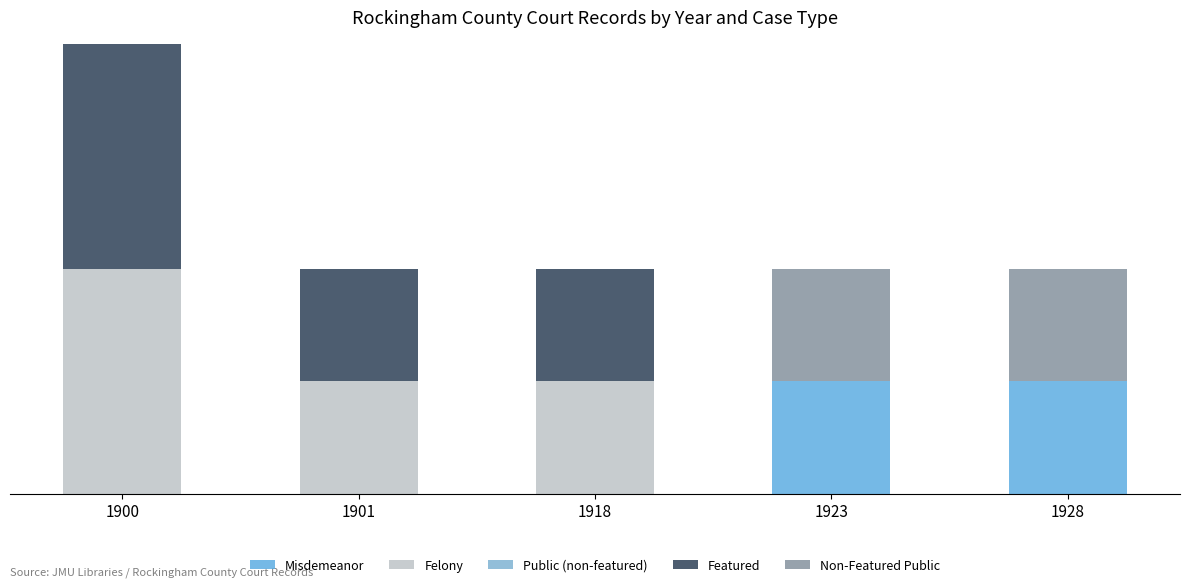

Rank the categories by Featured value from highest to lowest.

1900, 1901, 1918, 1923, 1928